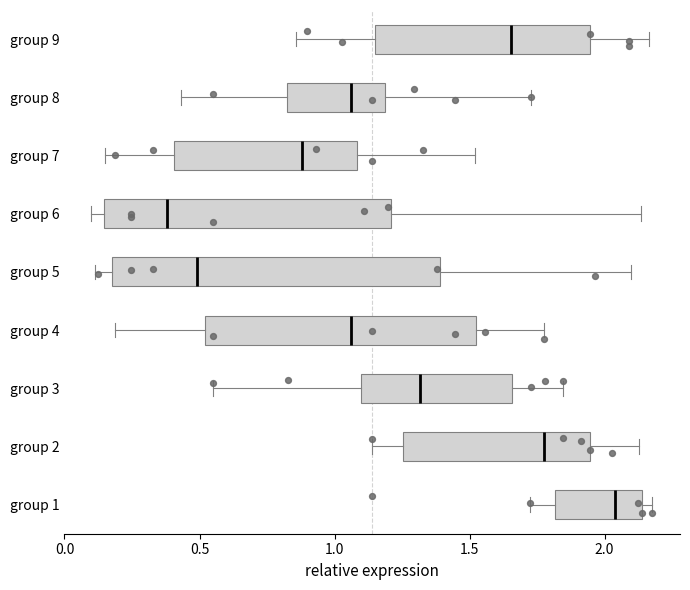

Which box's median line is the furthest to the left?

group 6